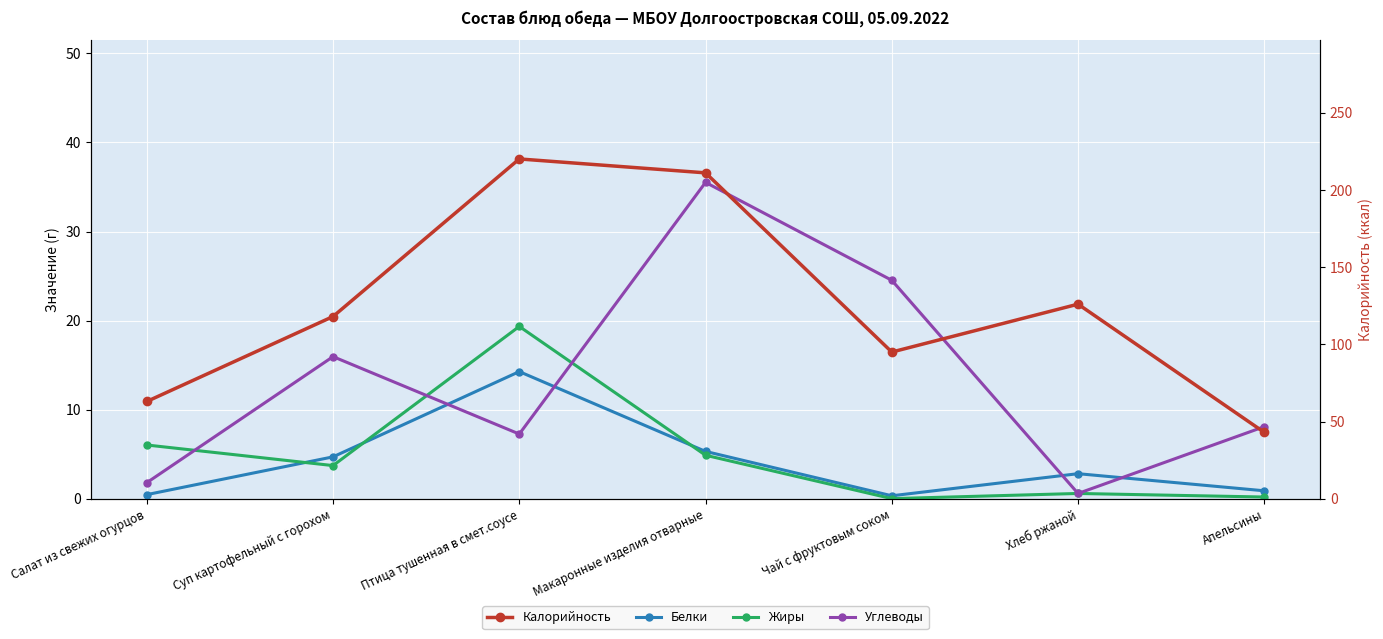

Reading left to right, what are all the values shown in this chart?

Белки: Салат из свежих огурцов=0.5	Суп картофельный с горохом=4.7	Птица тушенная в смет.соусе=14.3	Макаронные изделия отварные=5.3	Чай с фруктовым соком=0.3	Хлеб ржаной=2.8	Апельсины=0.9
Жиры: Салат из свежих огурцов=6.0	Суп картофельный с горохом=3.7	Птица тушенная в смет.соусе=19.4	Макаронные изделия отварные=4.9	Чай с фруктовым соком=0.0	Хлеб ржаной=0.6	Апельсины=0.2
Углеводы: Салат из свежих огурцов=1.8	Суп картофельный с горохом=16.0	Птица тушенная в смет.соусе=7.3	Макаронные изделия отварные=35.5	Чай с фруктовым соком=24.5	Хлеб ржаной=0.6	Апельсины=8.1
Калорийность: Салат из свежих огурцов=63.0	Суп картофельный с горохом=118.0	Птица тушенная в смет.соусе=220.0	Макаронные изделия отварные=211.0	Чай с фруктовым соком=95.0	Хлеб ржаной=126.0	Апельсины=43.0